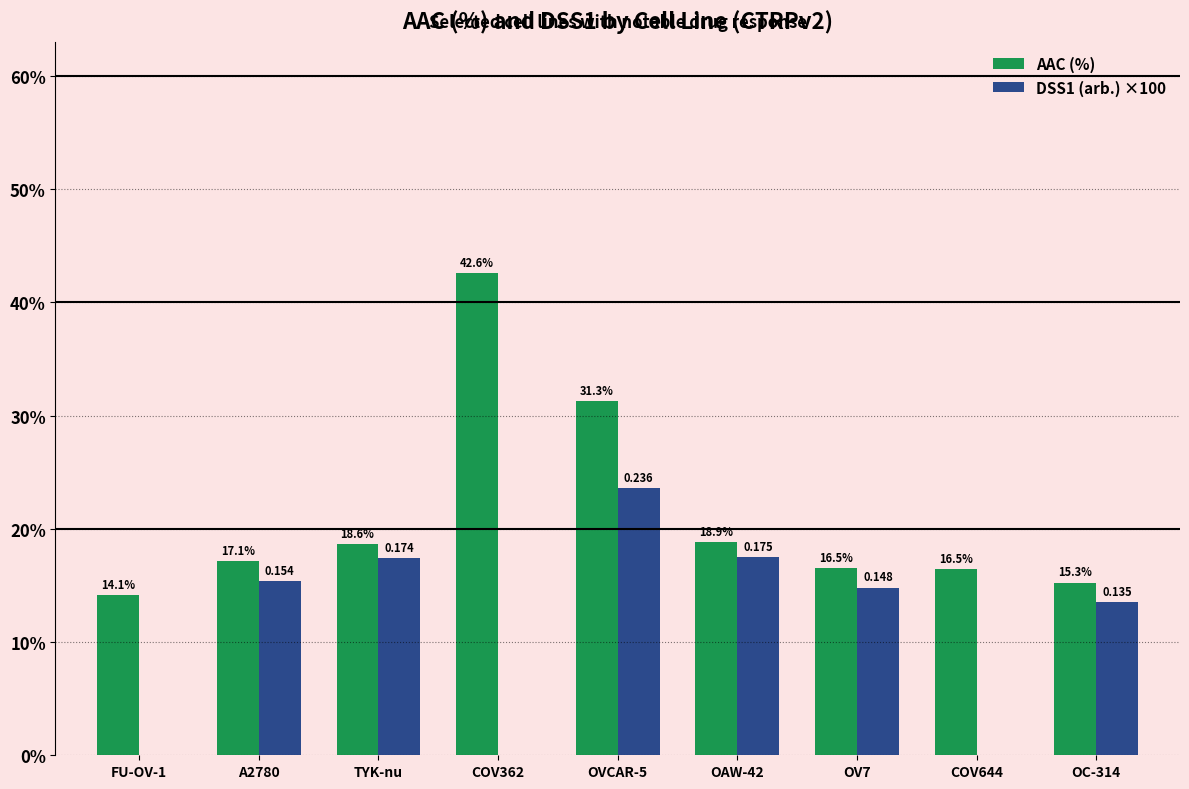

Is the value of DSS1 (arb.) ×100 at OVCAR-5 greater than the value of AAC (%) at COV644?

Yes